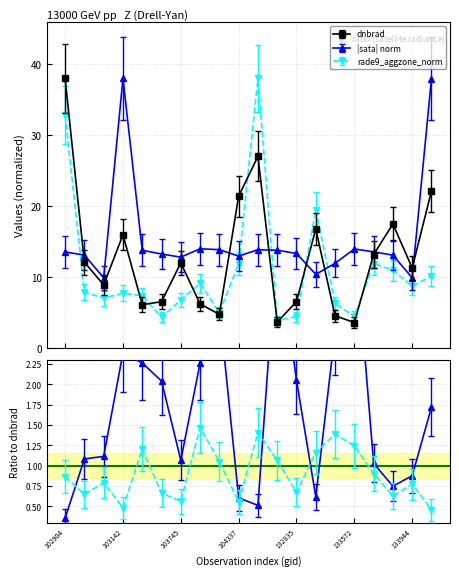

Which series has the largest range (max minus min)?

dnbrad